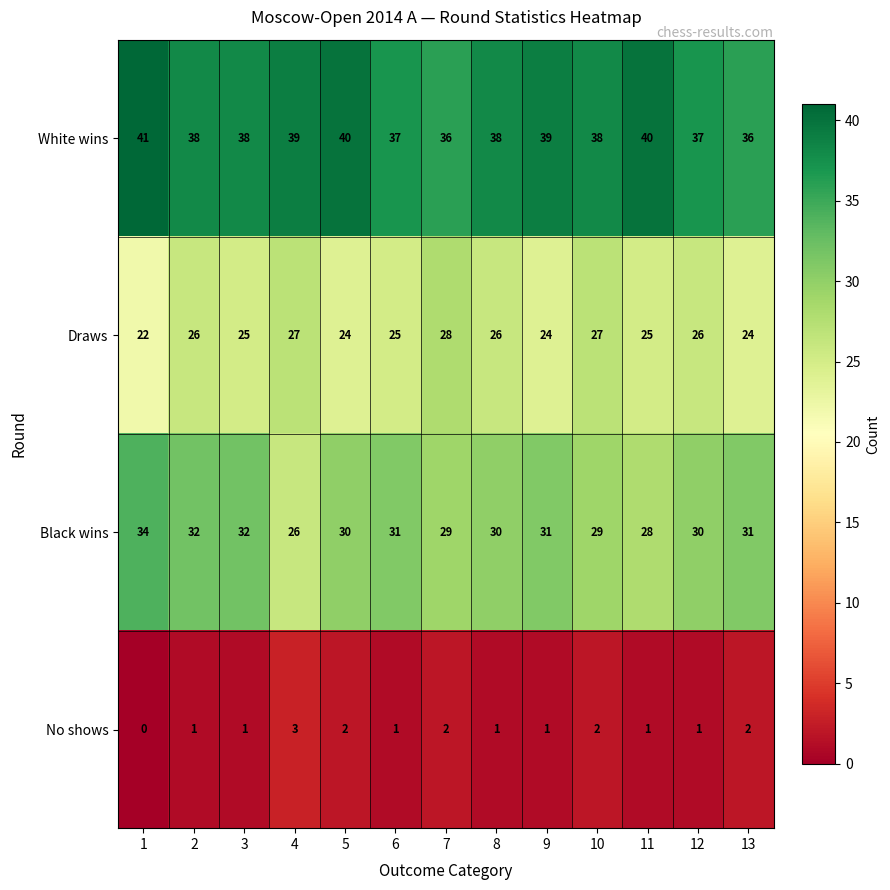

What is the sum of the Draws values at 8 and 11?

51